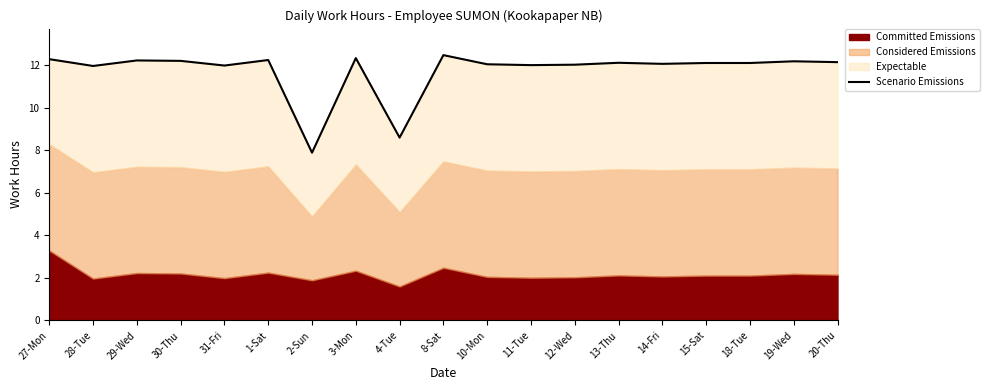

What is the change in value from 27-Mon to 18-Tue?

-0.2